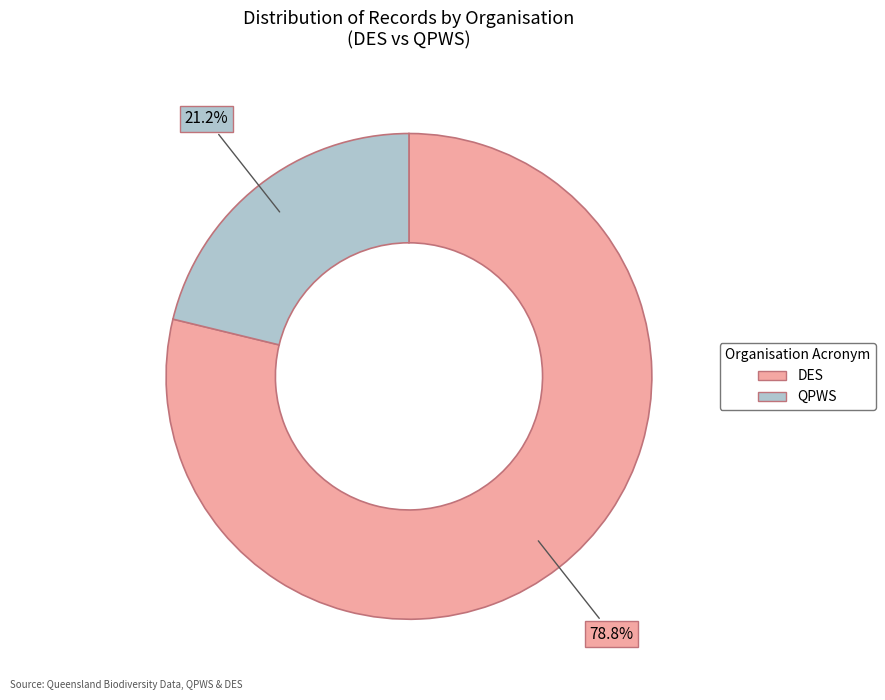

Is there any slice that represents more than half of the pie?

Yes